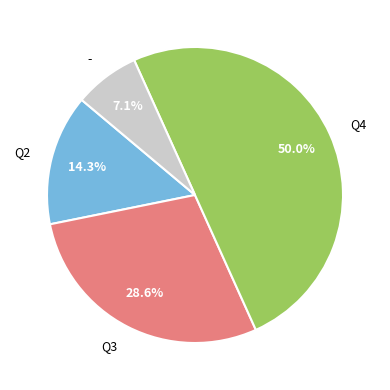

Approximately how many times larger is the value at Q2 compared to Q4?

0.3